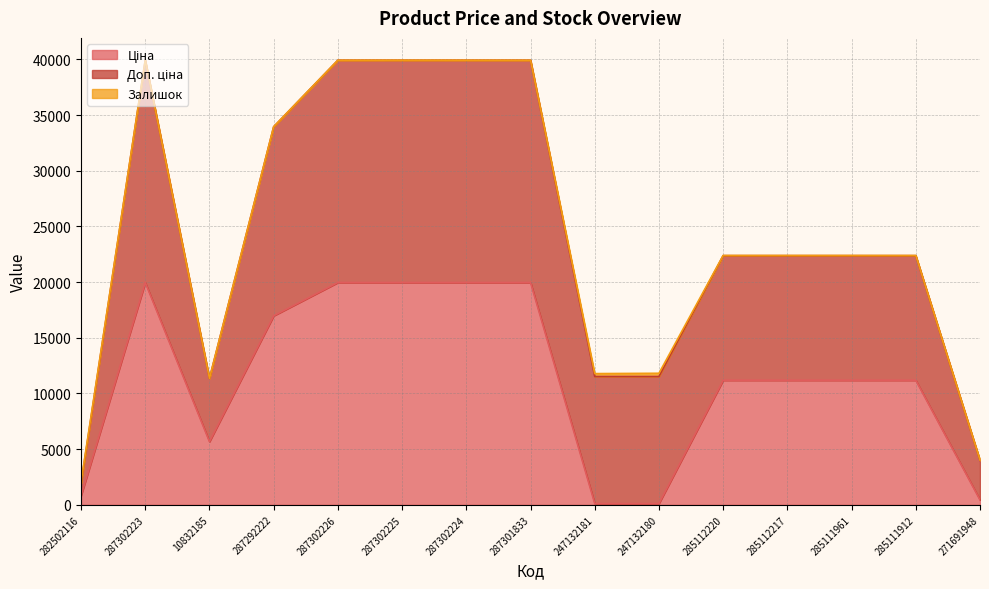

Rank the categories by Залишок value from lowest to highest.

287302226, 287301833, 287302224, 10832185, 287292222, 287302225, 287302223, 285111912, 285112220, 285112217, 285111961, 271691948, 282502116, 247132181, 247132180